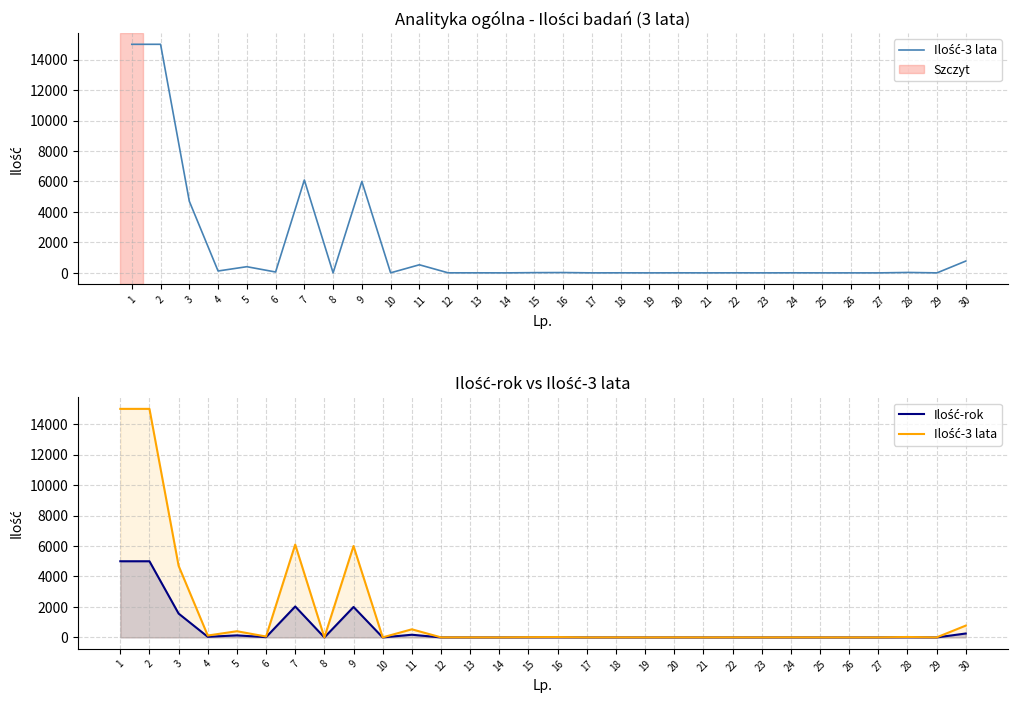

Reading right to left, transcribe all the data shown in this chart.

Ilość-3 lata: 30=777	29=3	28=30	27=3	26=3	25=3	24=6	23=3	22=6	21=3	20=6	19=3	18=6	17=3	16=24	15=18	14=3	13=6	12=6	11=534	10=6	9=6000	8=3	7=6096	6=60	5=408	4=126	3=4701	2=15000	1=15000
Ilość-rok: 30=259	29=1	28=10	27=1	26=1	25=1	24=2	23=1	22=2	21=1	20=2	19=1	18=2	17=1	16=8	15=6	14=1	13=2	12=2	11=178	10=2	9=2000	8=1	7=2032	6=20	5=136	4=42	3=1567	2=5000	1=5000